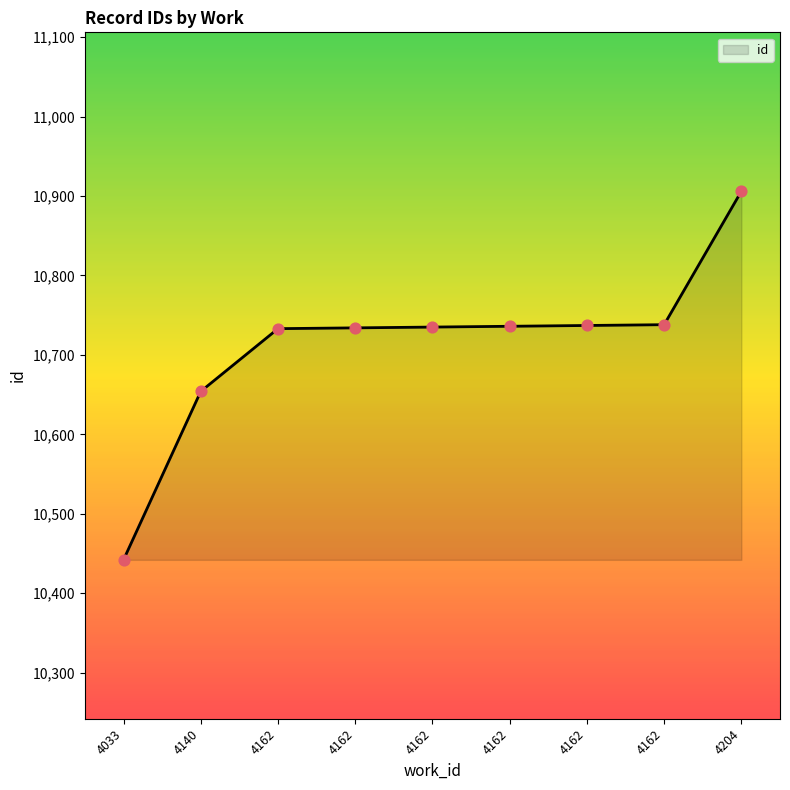

Which has a higher value, 4204 or 4033?

4204